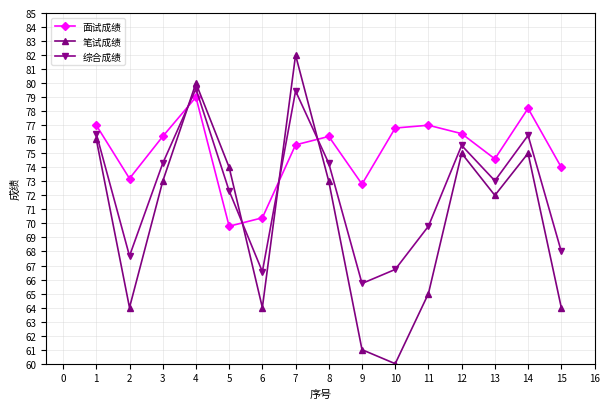

What is the approximate value of 笔试成绩 at 12?

75.0